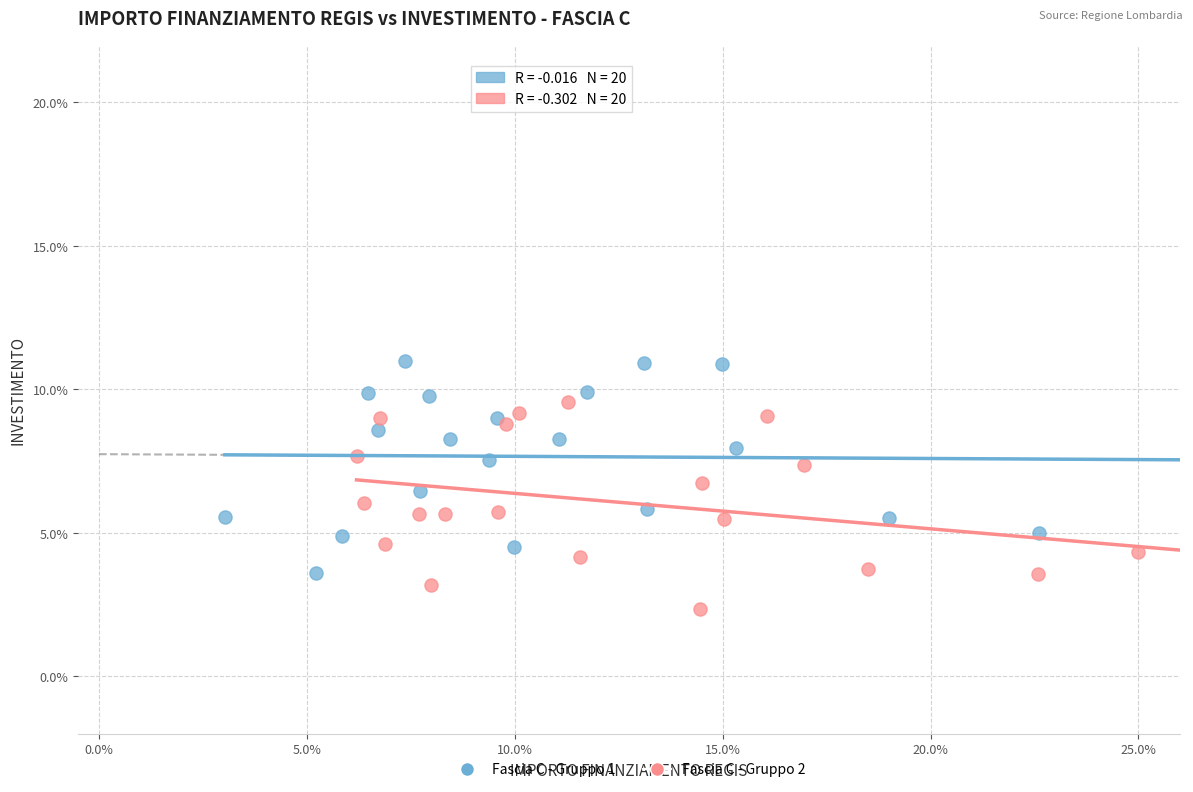

Which series contains the highest Y value?

Fascia C - Gruppo 1